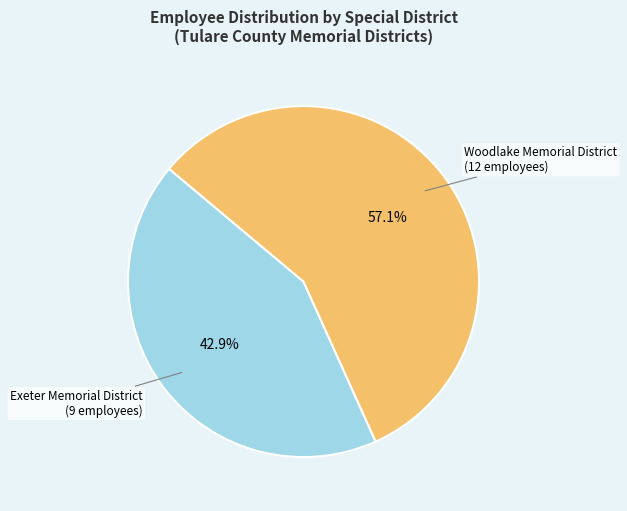

True or false: Woodlake Memorial District accounts for 66% of the total.

False